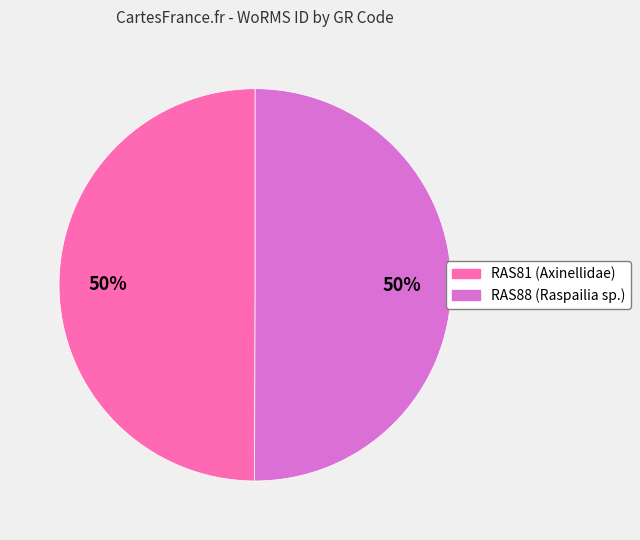

Approximately how many times larger is the value at RAS81 compared to RAS88?

1.0